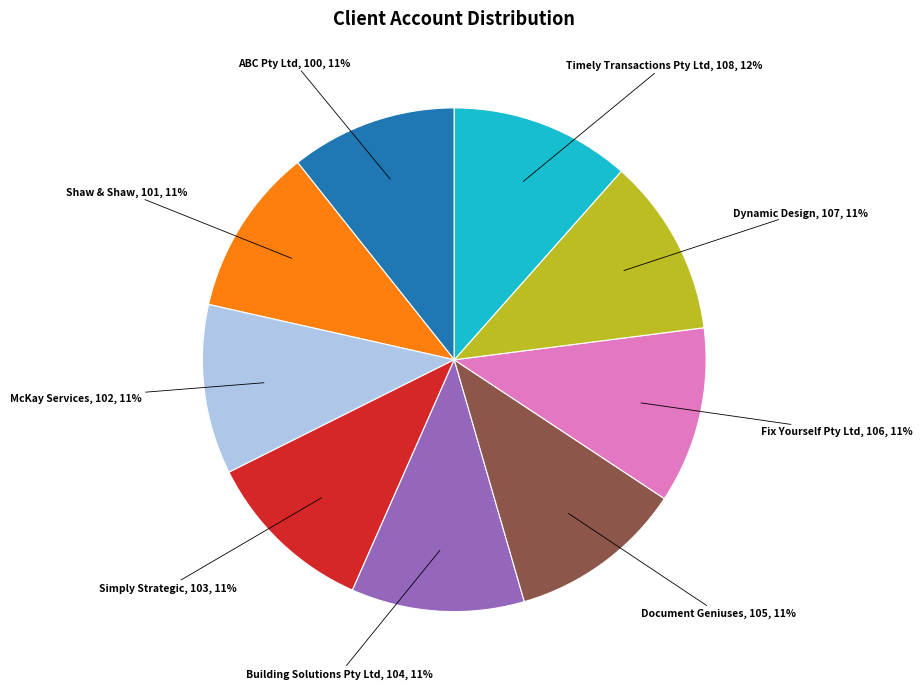

To the nearest percent, what is the difference between the largest and smallest slice percentages?

1%